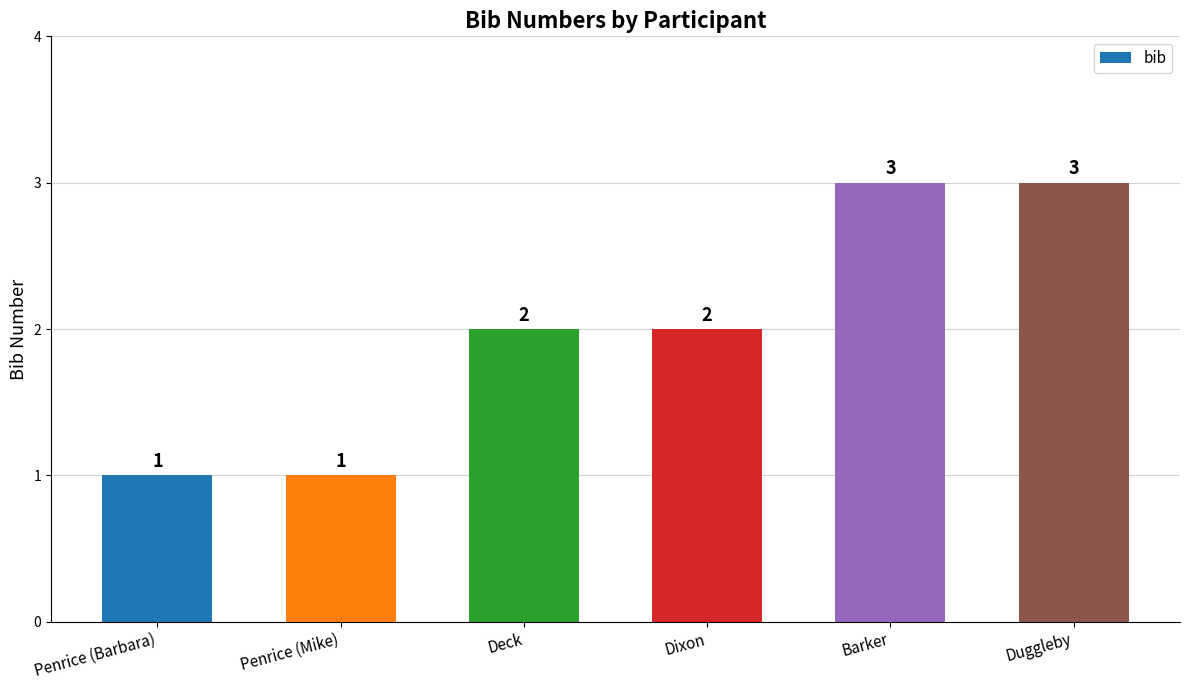

How many values are between 1 and 3?

6